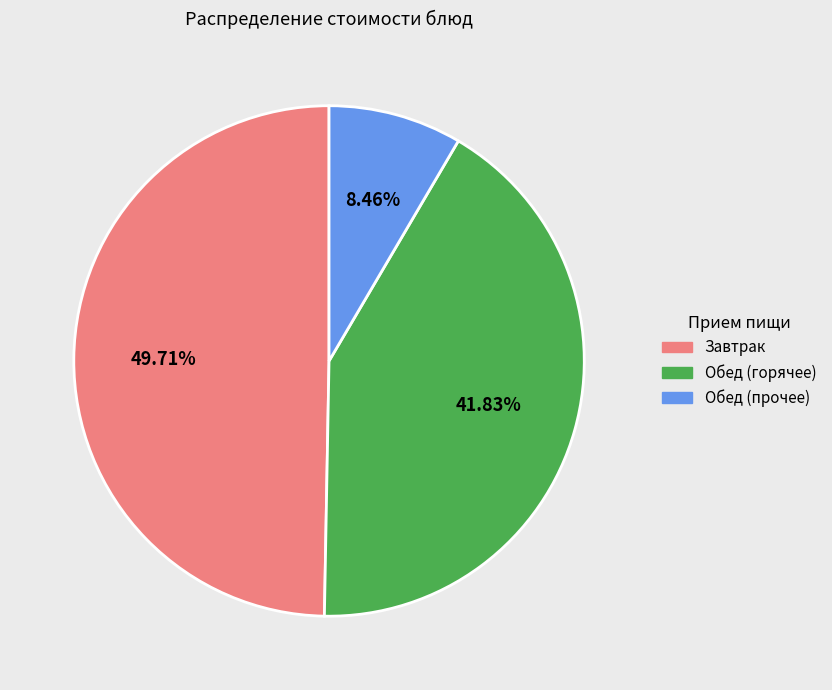

Is there any slice that represents more than half of the pie?

No